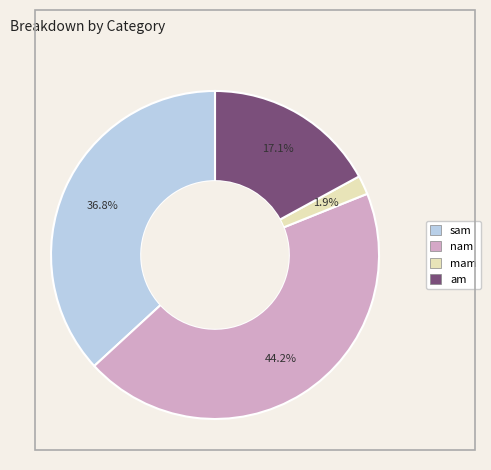

To the nearest percent, what percentage of the pie is sam?

37%